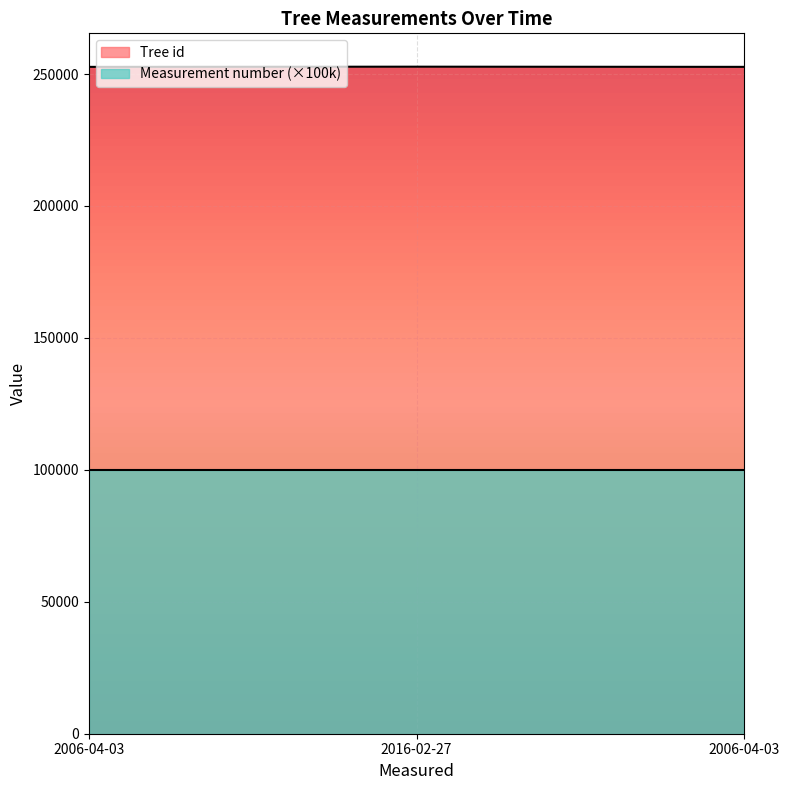

Reading right to left, what are all the values shown in this chart?

252703	252772	252702